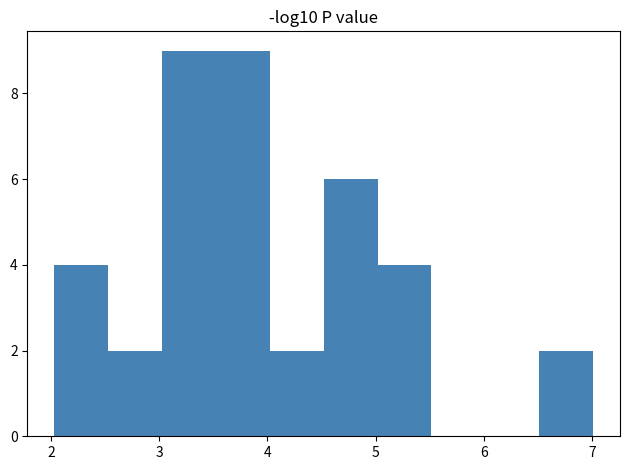

Reading left to right, transcribe this chart: for each bar, give the range it covers on the x-axis and its height. Neither the bar edges nor the heights are printed on the chart, so give them approximately, as read against the axes.

2.0 to 2.5: 4
2.5 to 3.0: 2
3.0 to 3.5: 9
3.5 to 4.0: 9
4.0 to 4.5: 2
4.5 to 5.0: 6
5.0 to 5.5: 4
5.5 to 6.0: 0
6.0 to 6.5: 0
6.5 to 7.0: 2